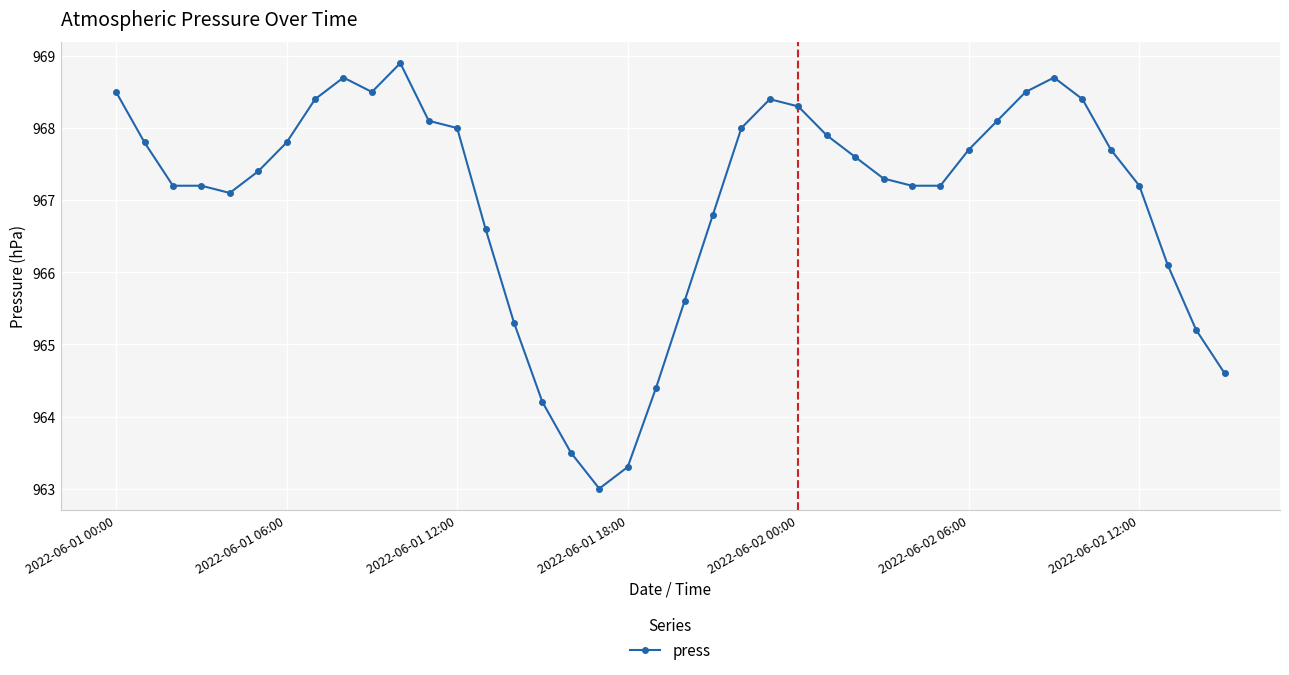

What is the minimum value shown in the chart?

963.0